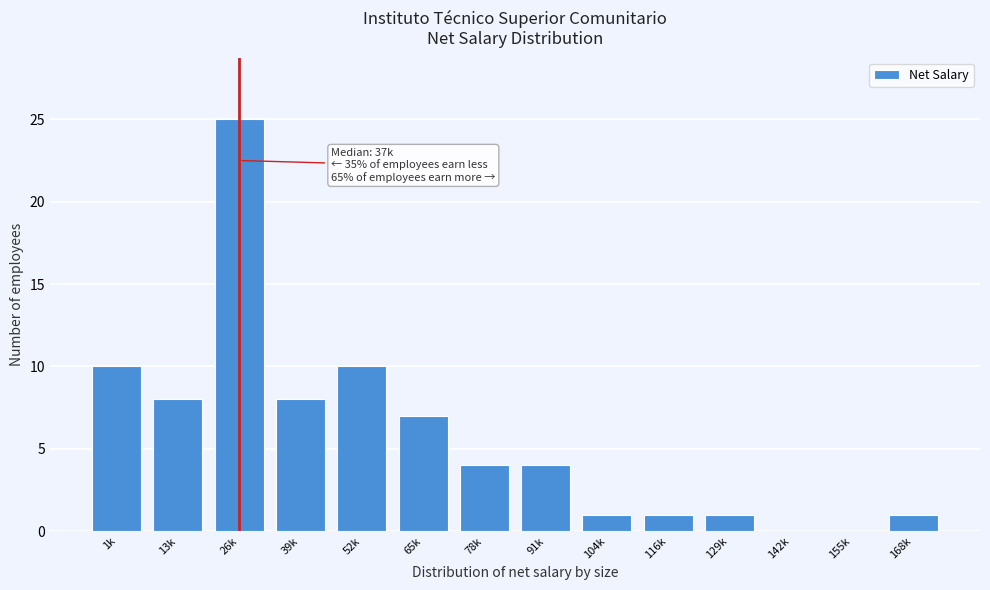

Reading left to right, transcribe all the data shown in this chart.

1k=10	13k=8	26k=25	39k=8	52k=10	65k=7	78k=4	91k=4	104k=1	116k=1	129k=1	142k=0	155k=0	168k=1